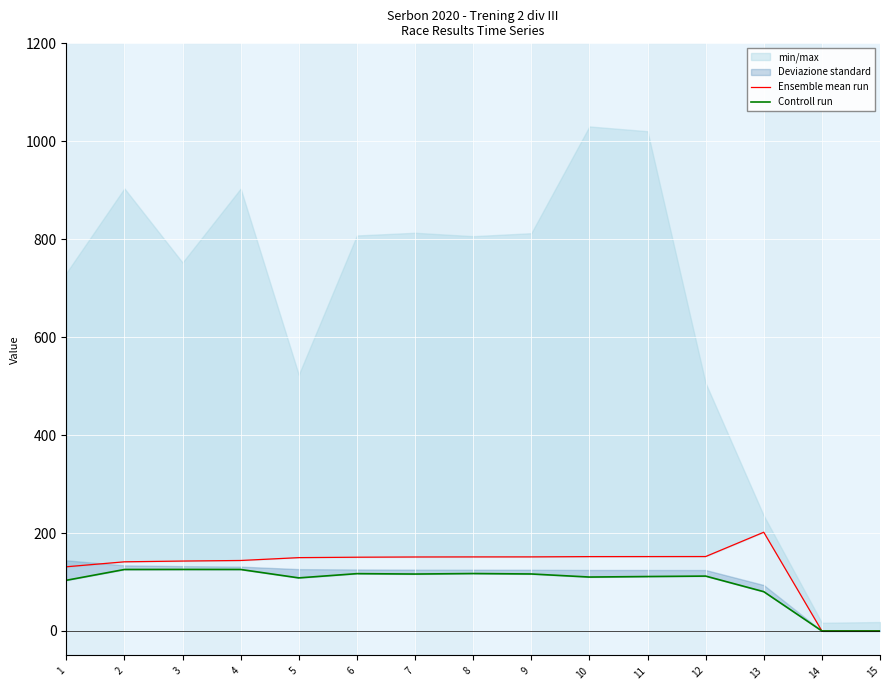

How many values in Ensemble mean run are above zero?

13